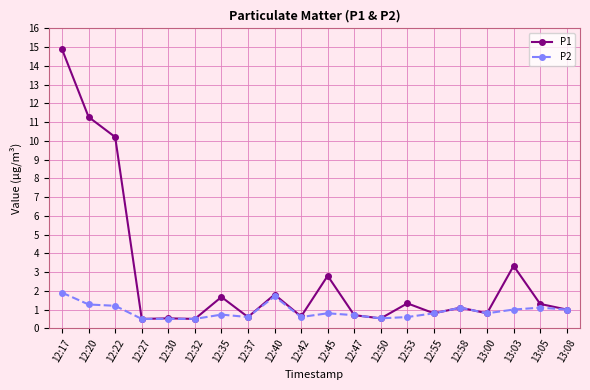

Does the chart have visible grid lines?

Yes